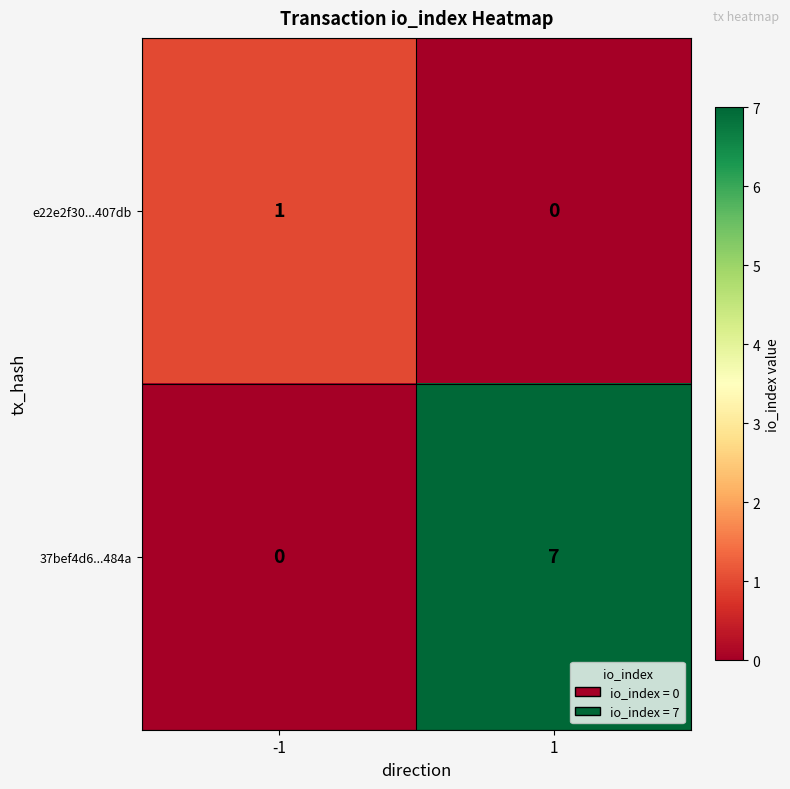

Which series has the largest range (max minus min)?

37bef4d6...484a